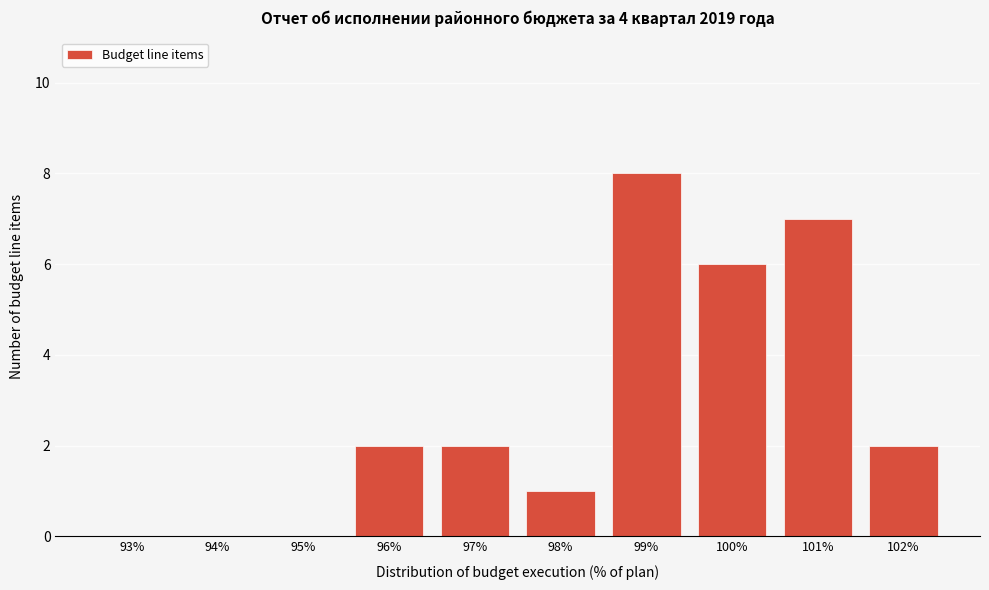

Reading left to right, transcribe all the data shown in this chart.

93%=0	94%=0	95%=0	96%=2	97%=2	98%=1	99%=8	100%=6	101%=7	102%=2